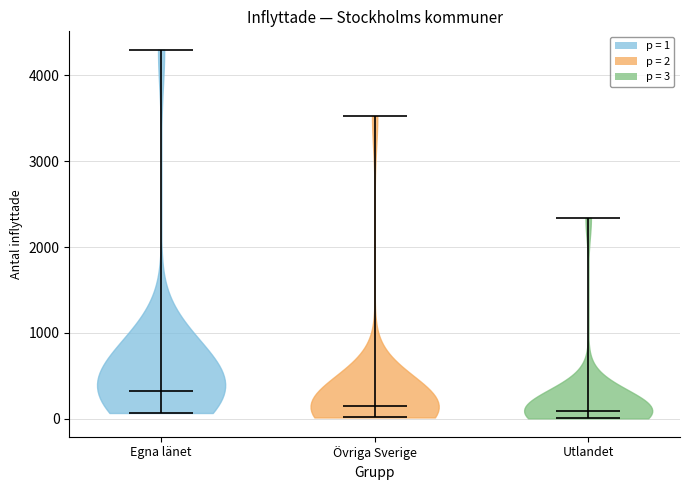

What is the lowest point the violin for Övriga Sverige reaches on the y-axis? The values are not printed on the chart, so give them approximately, as read against the axis.

0